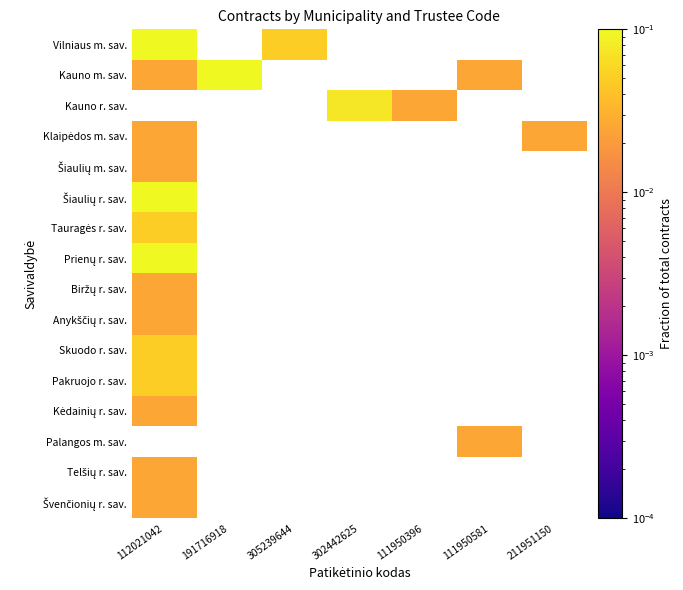

How many distinct data groups are displayed?

16